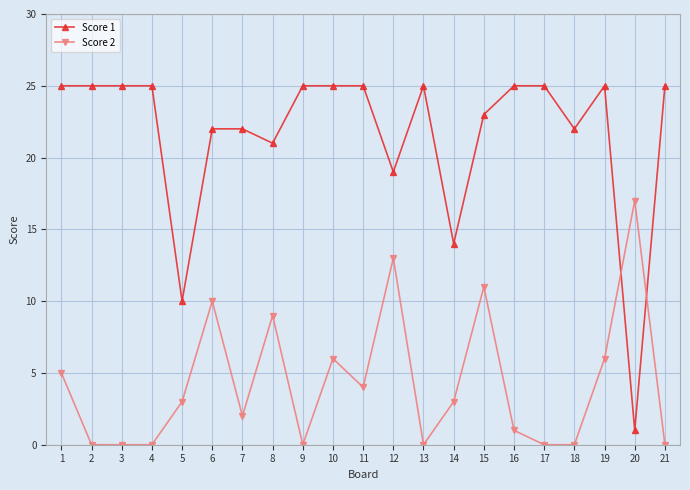

At which label does Score 2 reach its peak?

20